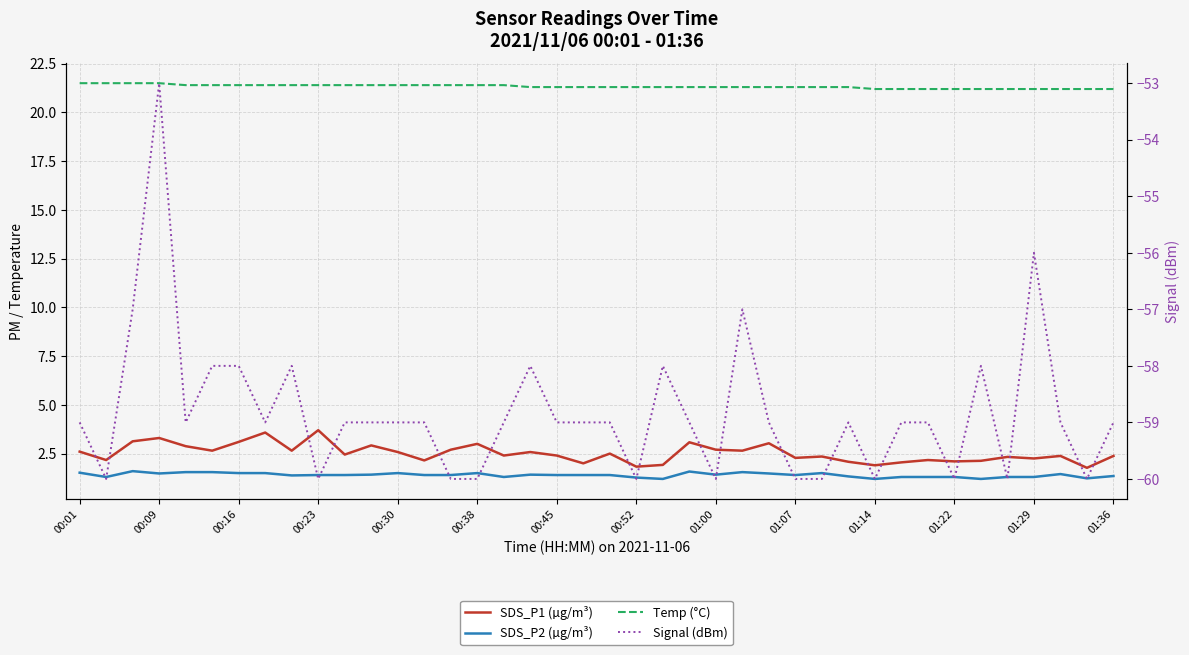

Rank the series at 00:30 from highest to lowest value.

Temp (°C), SDS_P1 (µg/m³), SDS_P2 (µg/m³), Signal (dBm)